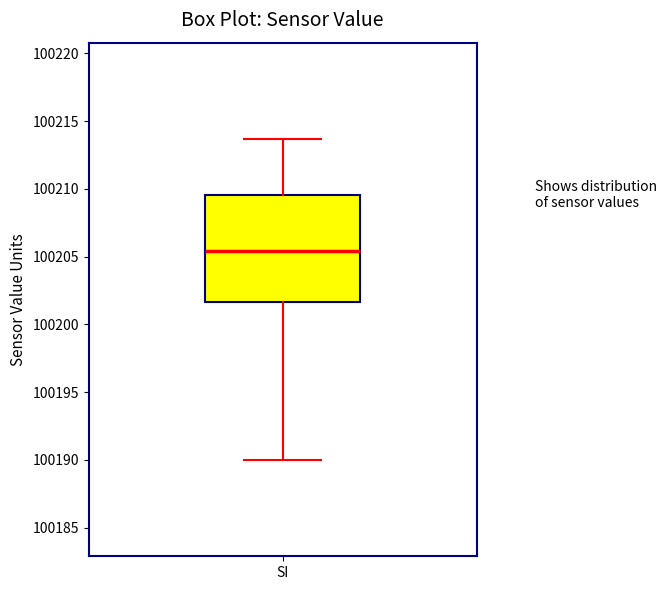

Where is the lower edge of the box for SI on the y-axis? The values are not printed on the chart, so give them approximately, as read against the axis.

100201.5